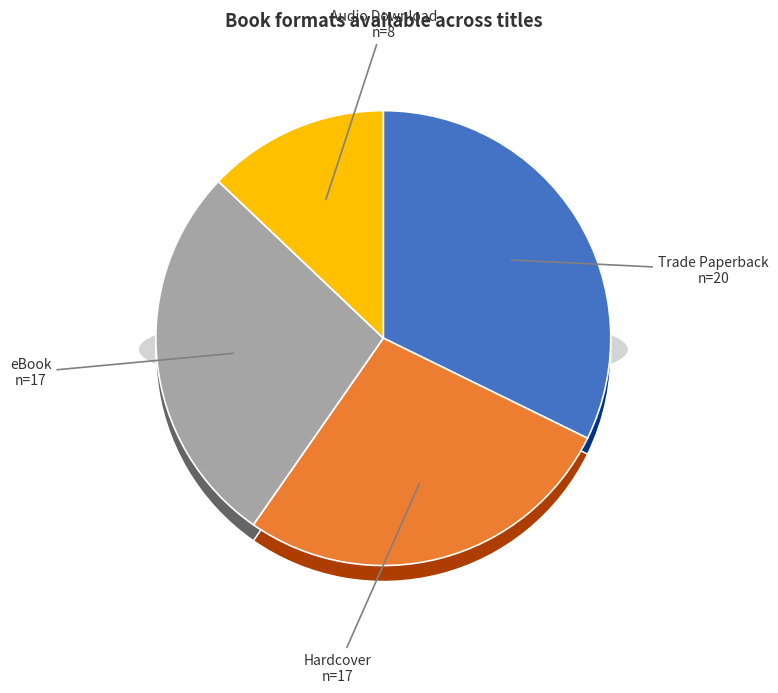

Does Trade Paperback represent more than half of the total?

No